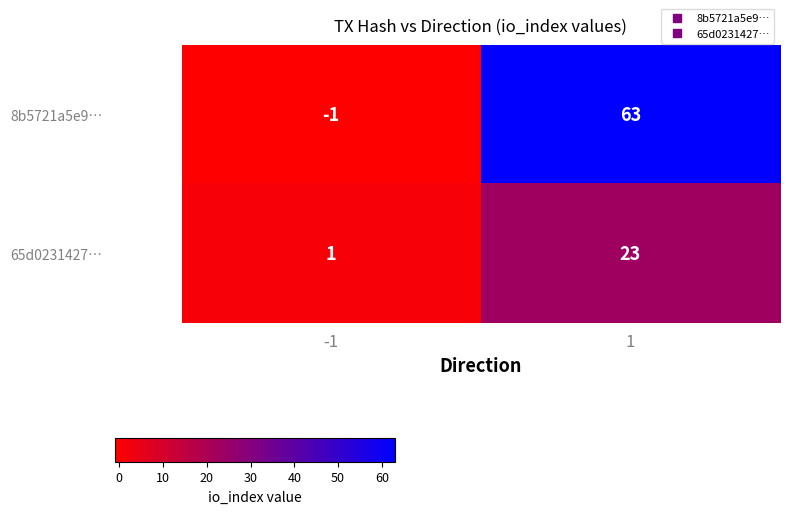

Reading left to right, extract all data points from this chart.

8b5721a5e9…: -1=-1	1=63
65d0231427…: -1=1	1=23